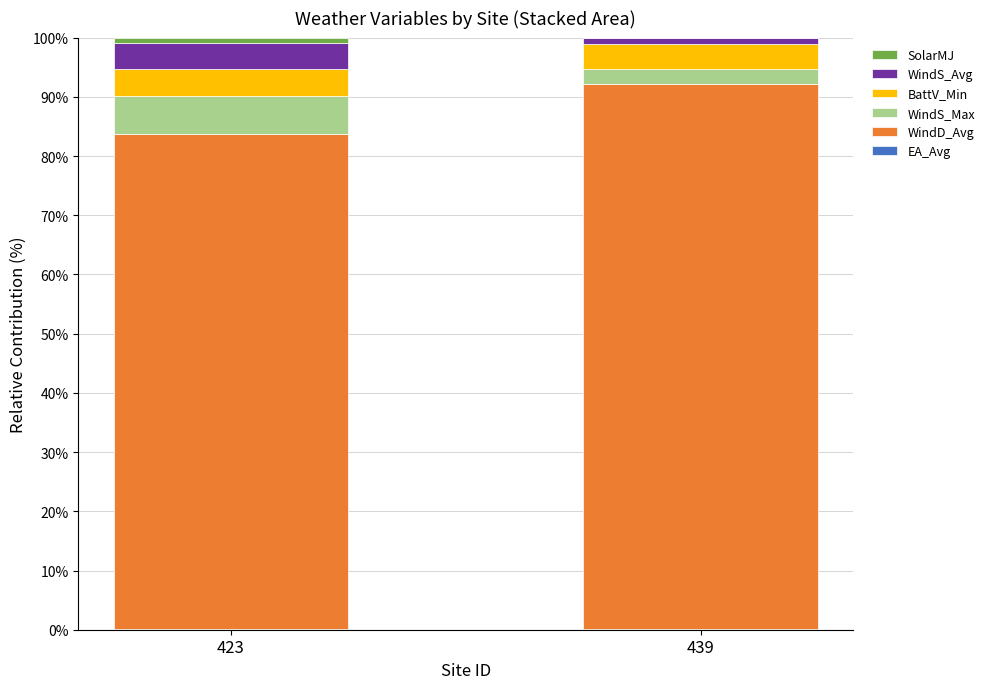

Count the number of data series in this chart.

6